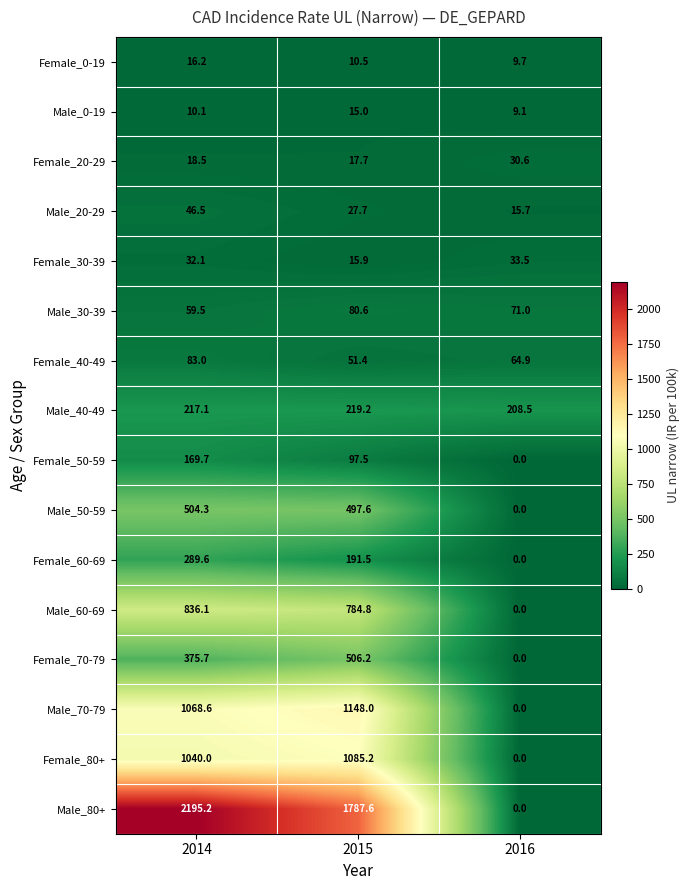

The value of Male_20-29 at 2016 is 15.7. True or false?

True